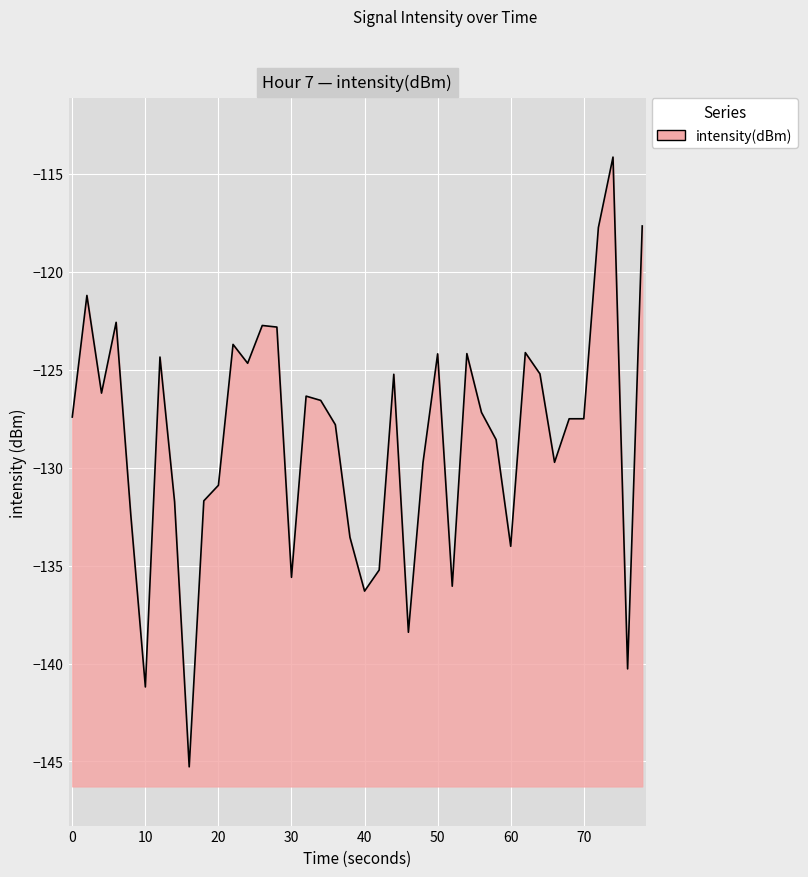

Count the number of data series in this chart.

1